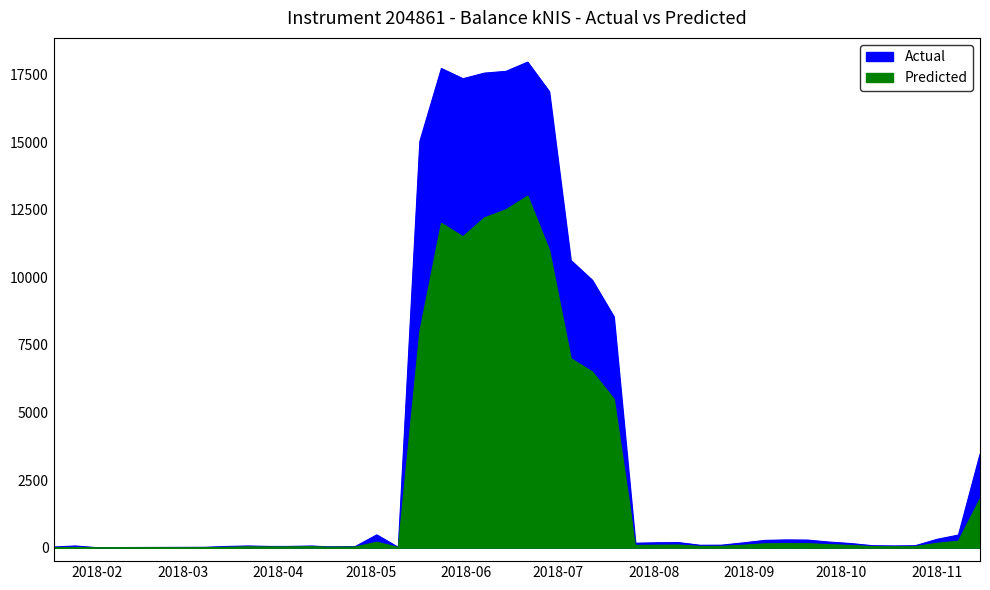

Is the value of Predicted at 2018-11 greater than the value of Actual at 33?

No